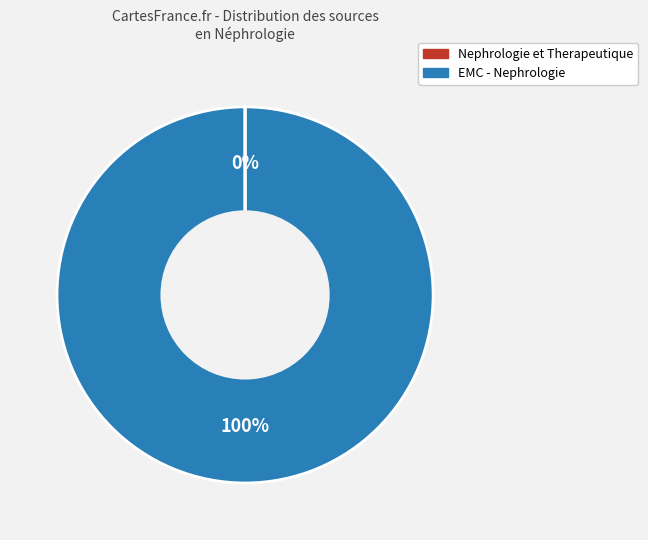

Is EMC - Nephrologie the majority of the pie?

Yes